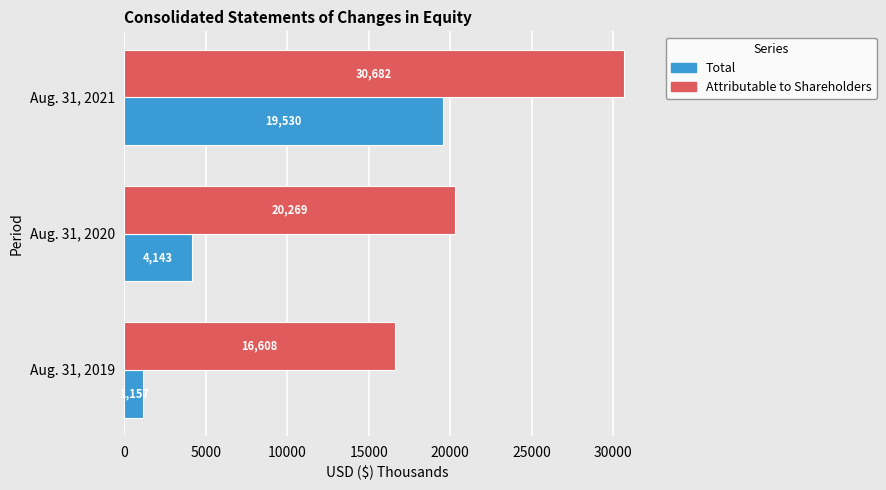

Rank the series by their maximum value, from highest to lowest.

Attributable to Shareholders, Total